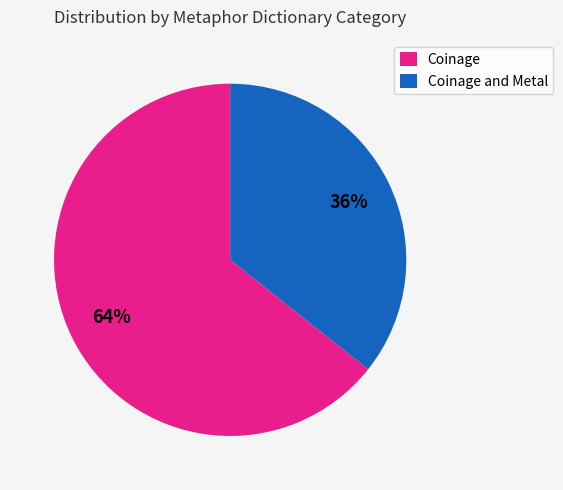

To the nearest percent, what percentage of the pie is Coinage?

64%